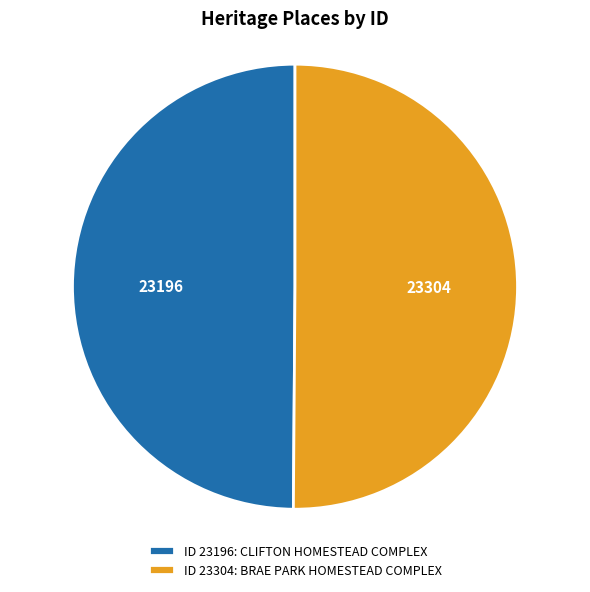

Approximately how many times larger is the value at ID 23196: CLIFTON HOMESTEAD COMPLEX compared to ID 23304: BRAE PARK HOMESTEAD COMPLEX?

1.0